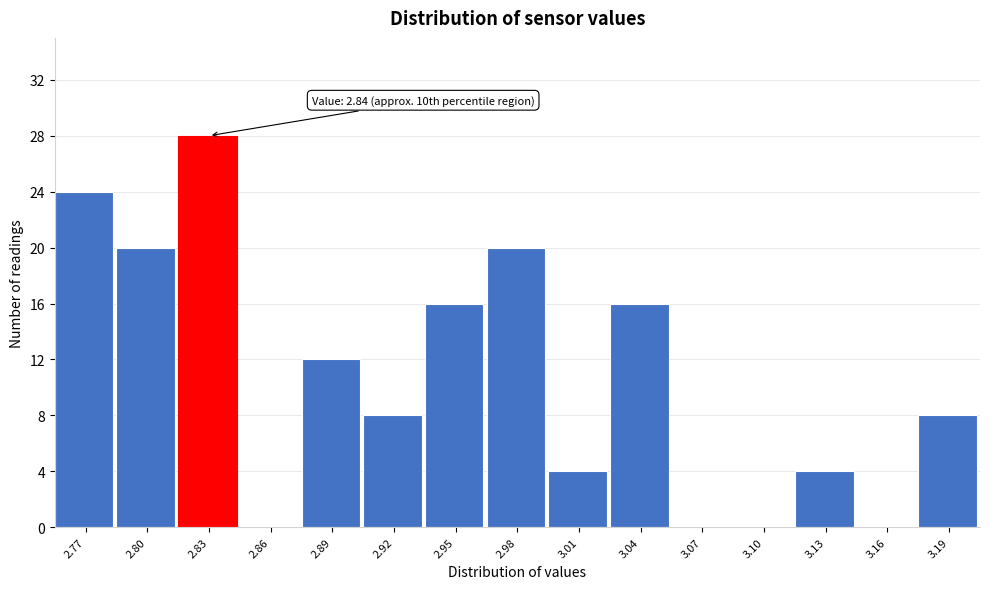

Reading left to right, what are all the values shown in this chart?

2.77=24	2.80=20	2.83=28	2.86=0	2.89=12	2.92=8	2.95=16	2.98=20	3.01=4	3.04=16	3.07=0	3.10=0	3.13=4	3.16=0	3.19=8